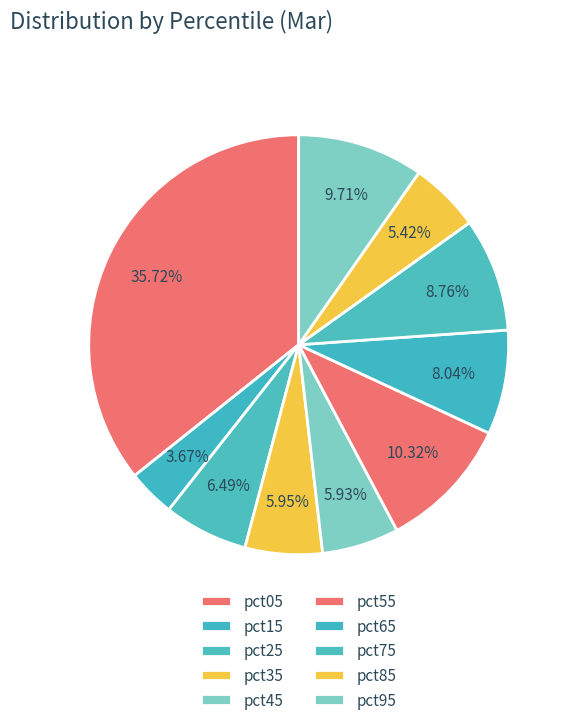

To the nearest percent, what is the average slice percentage?

10%